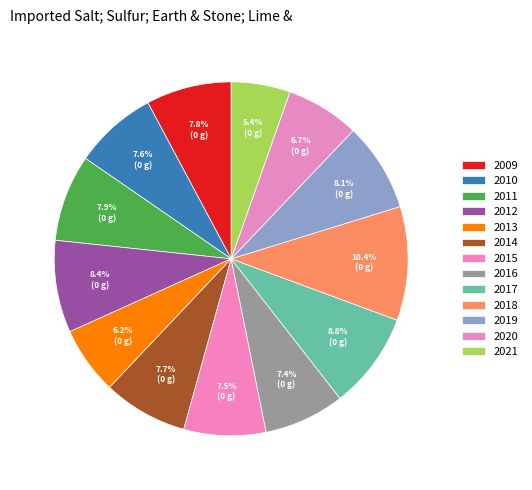

How many segments does this pie chart have?

13